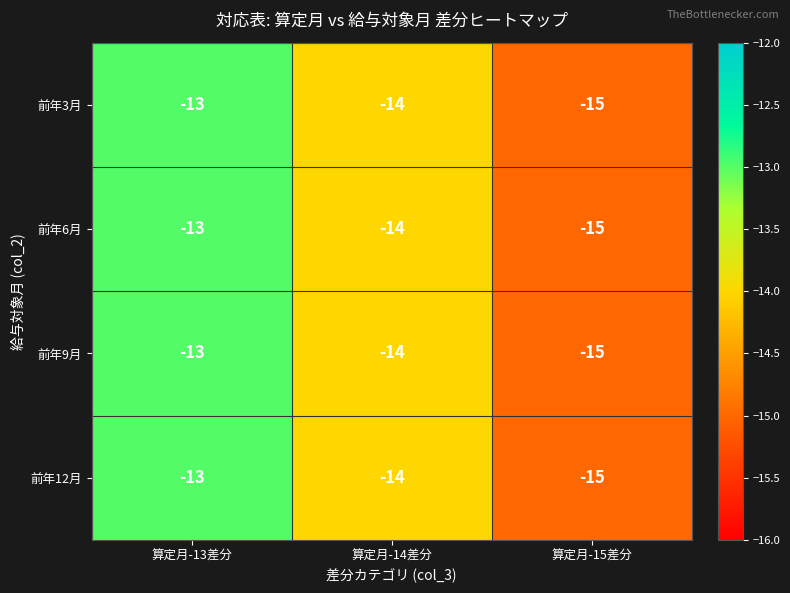

List the labels in order of 前年6月 value, largest first.

算定月-13差分, 算定月-14差分, 算定月-15差分